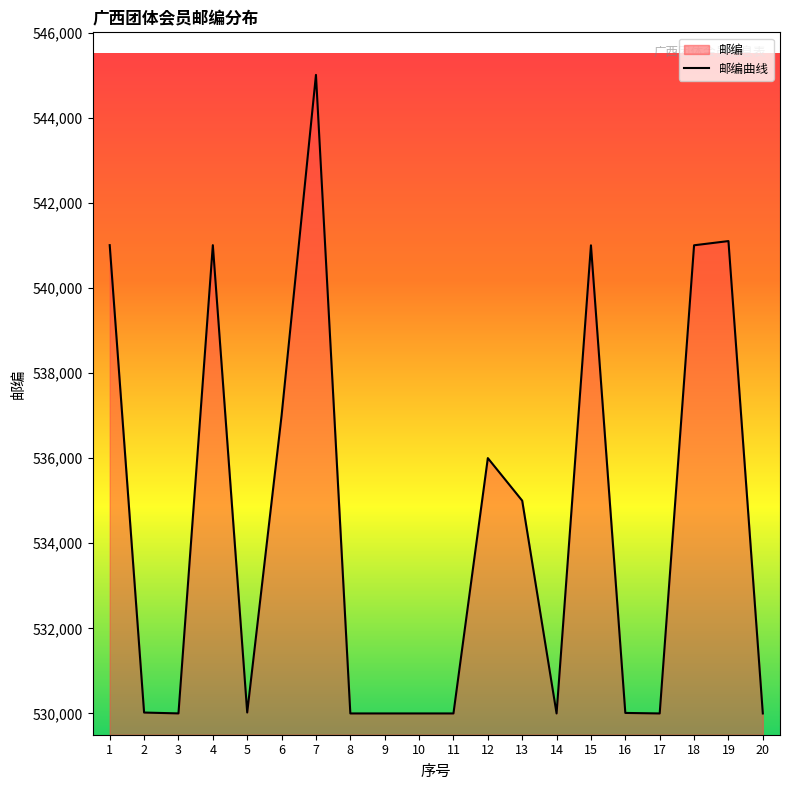

What is the value of the 20th point from the left?

530000